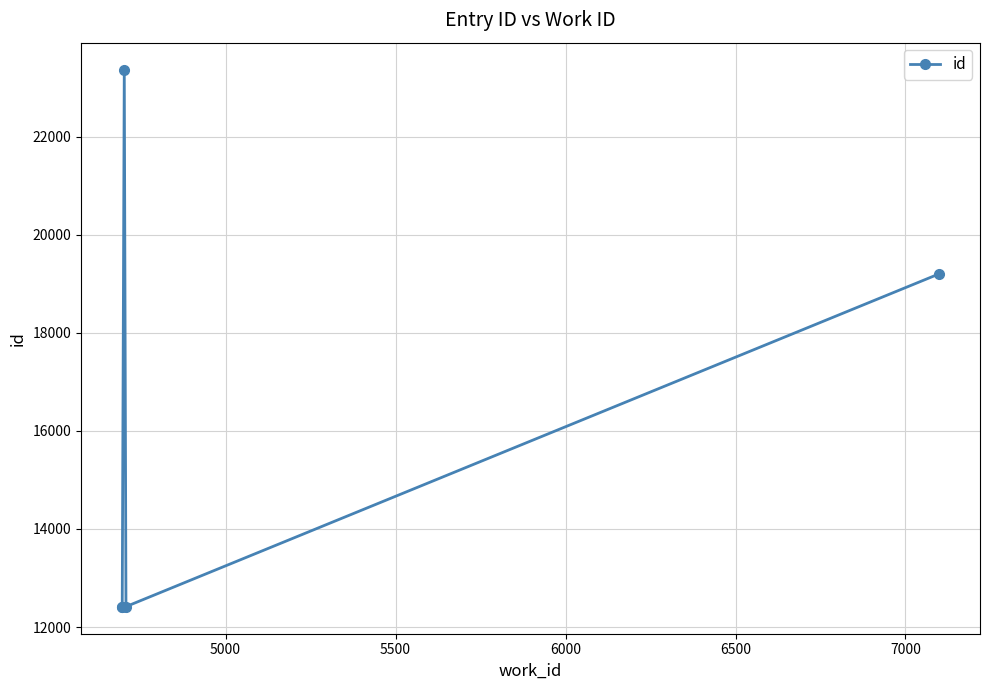

What is the minimum value shown in the chart?

12412